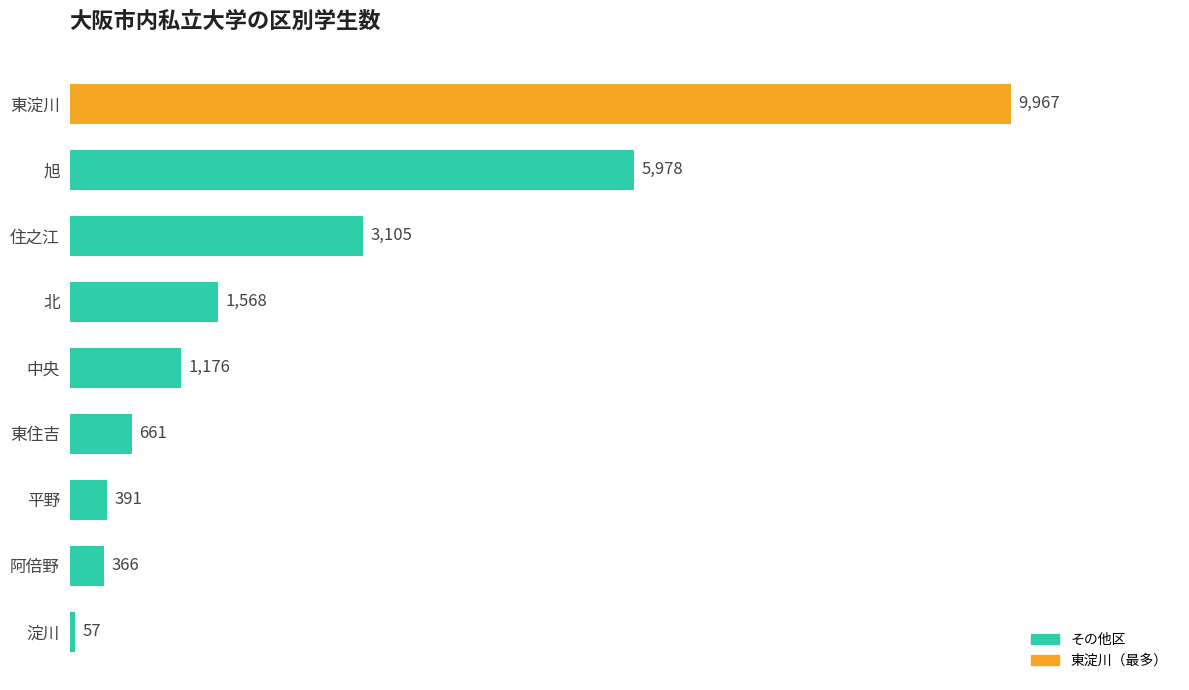

Are the bars grouped side by side (vs. stacked)?

No